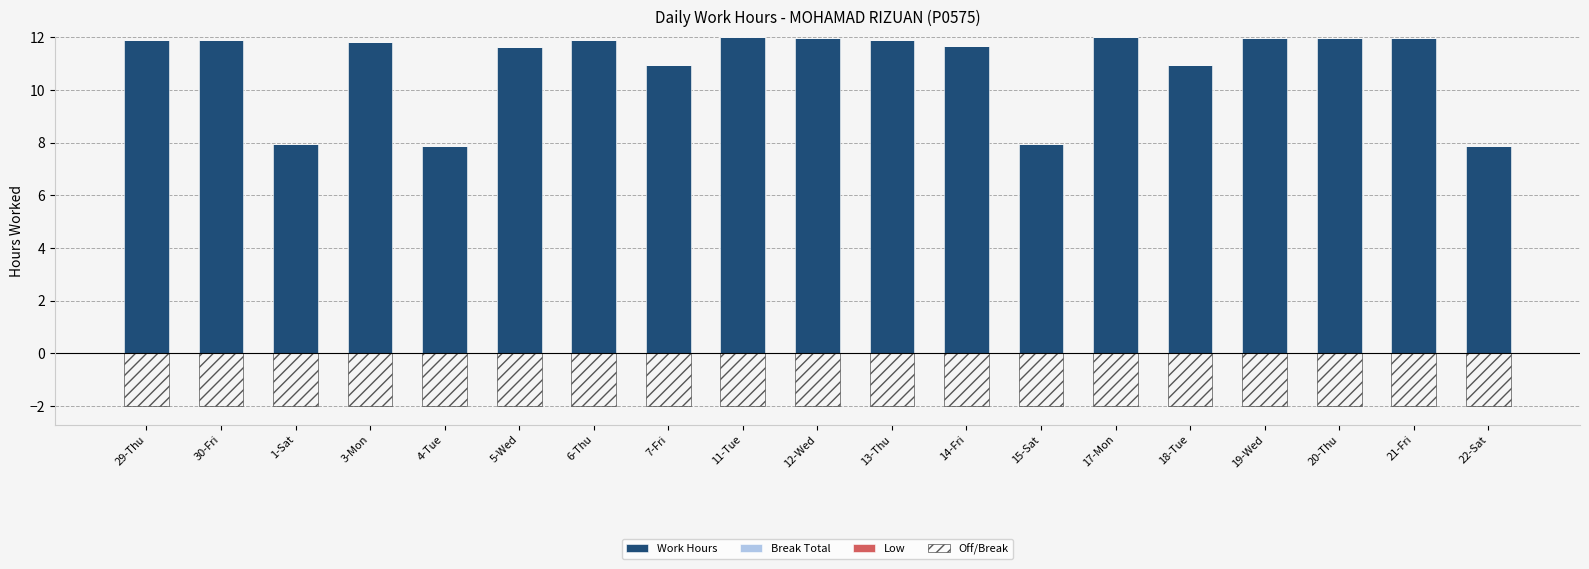

What is the sum of the Off/Break values at 3-Mon and 11-Tue?

-4.0